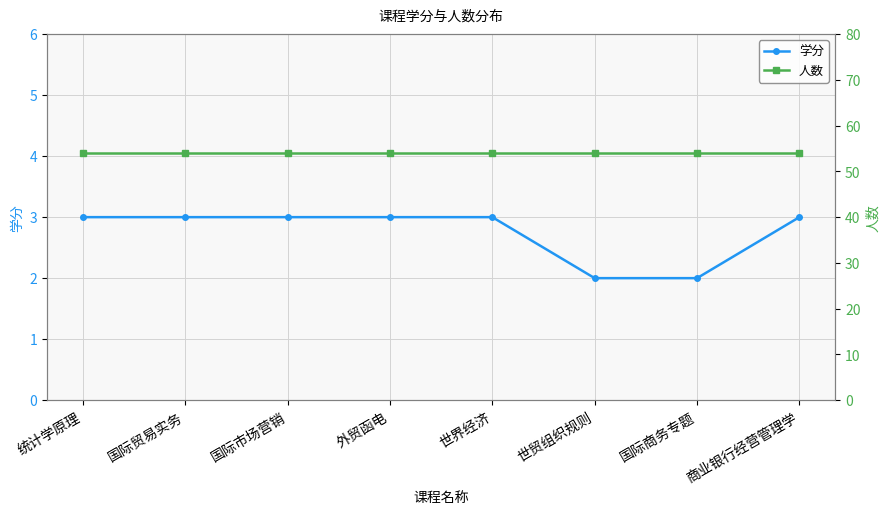

What is the maximum value for 人数?

54